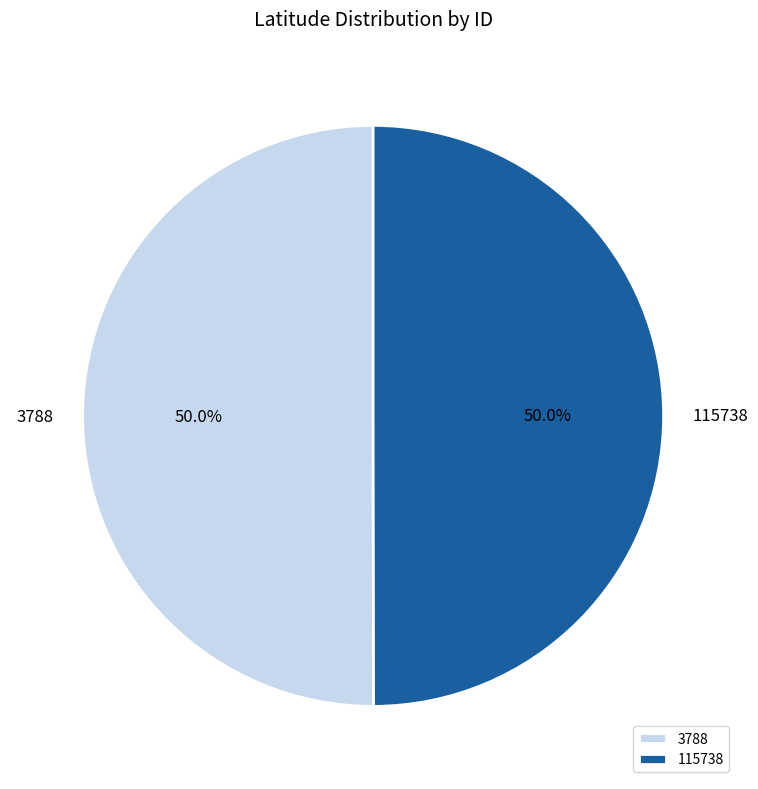

The 3788 slice represents 50% of the pie. True or false?

True